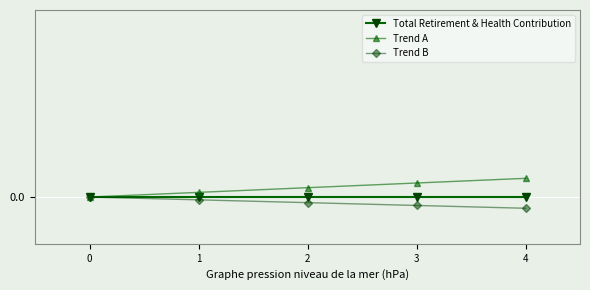

Between 1 and 4, which series saw the biggest shift?

Trend A